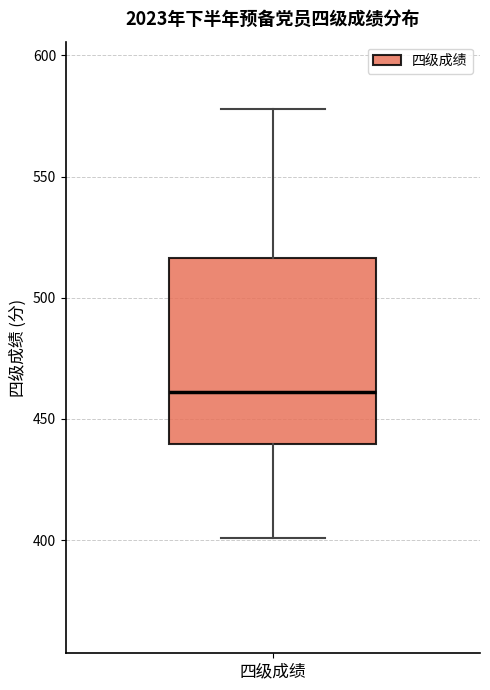

Read this box plot against the y-axis: the position of the median line, the range covered by the box, and the ends of both whiskers. The values are not printed on the chart, so give them approximately, as read against the axis.

median 460, box 440 to 515, whiskers 400 to 580